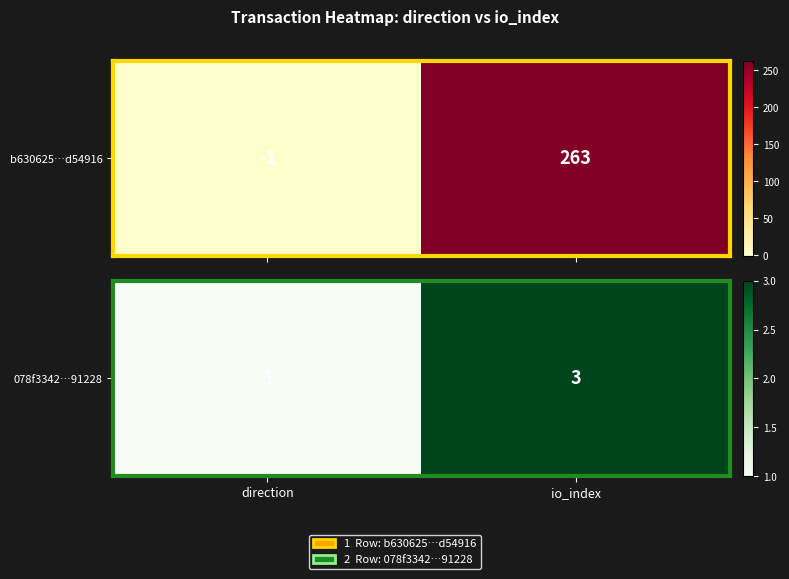

At which category does the chart reach its minimum across all series?

direction